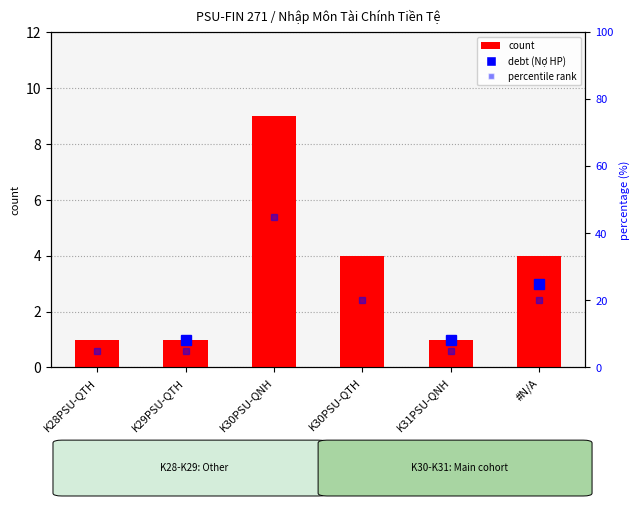

At which category does the chart reach its minimum across all series?

K28PSU-QTH